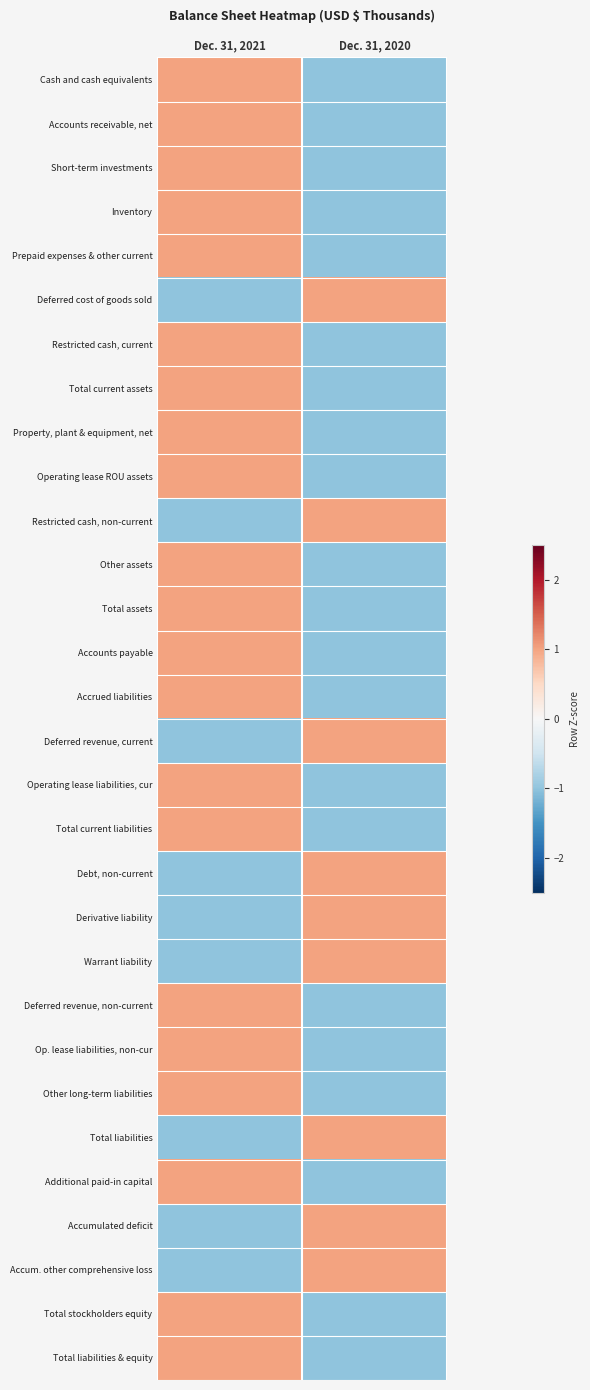

Which has a higher value, Dec. 31, 2020 or Dec. 31, 2021?

Dec. 31, 2021